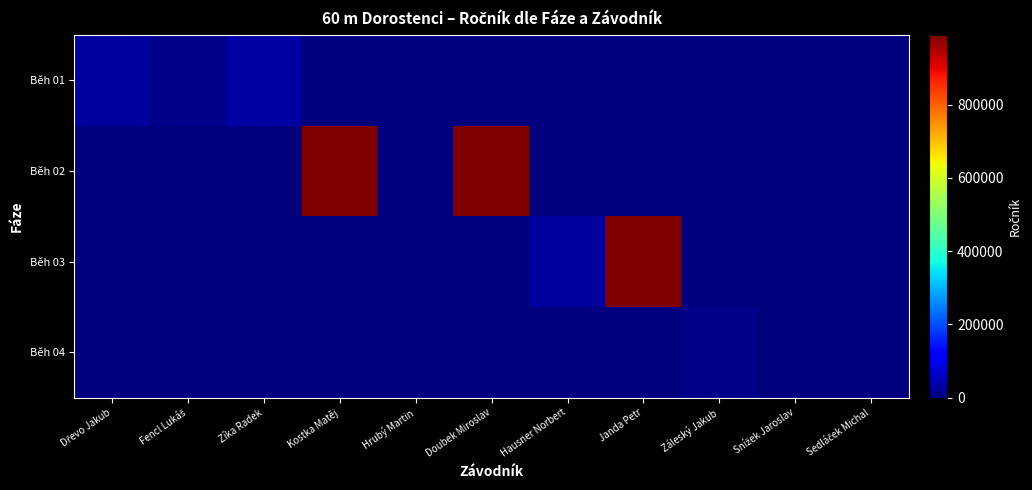

What is the greatest value displayed?

991228